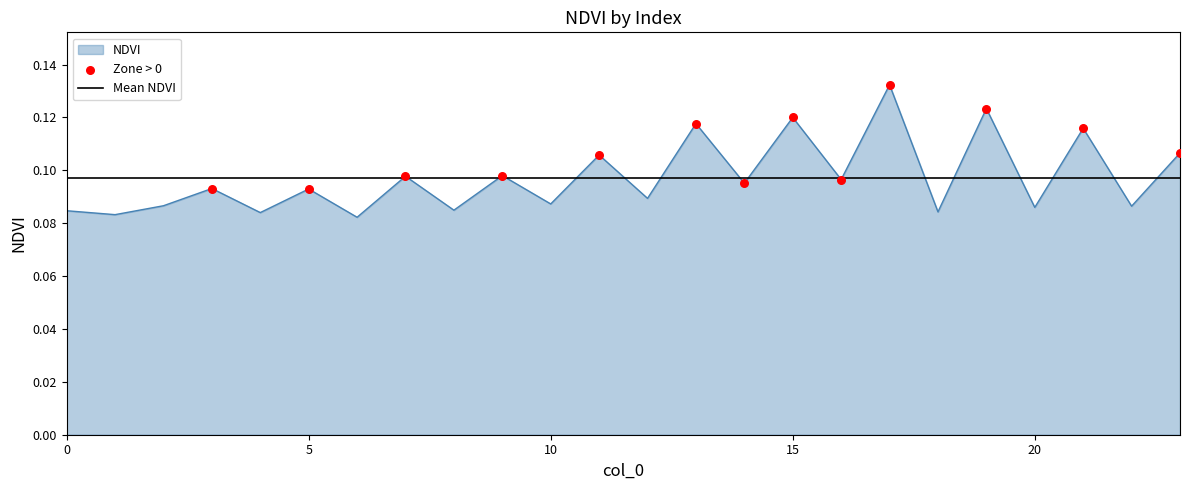

Between 19 and 21, which is larger?

19